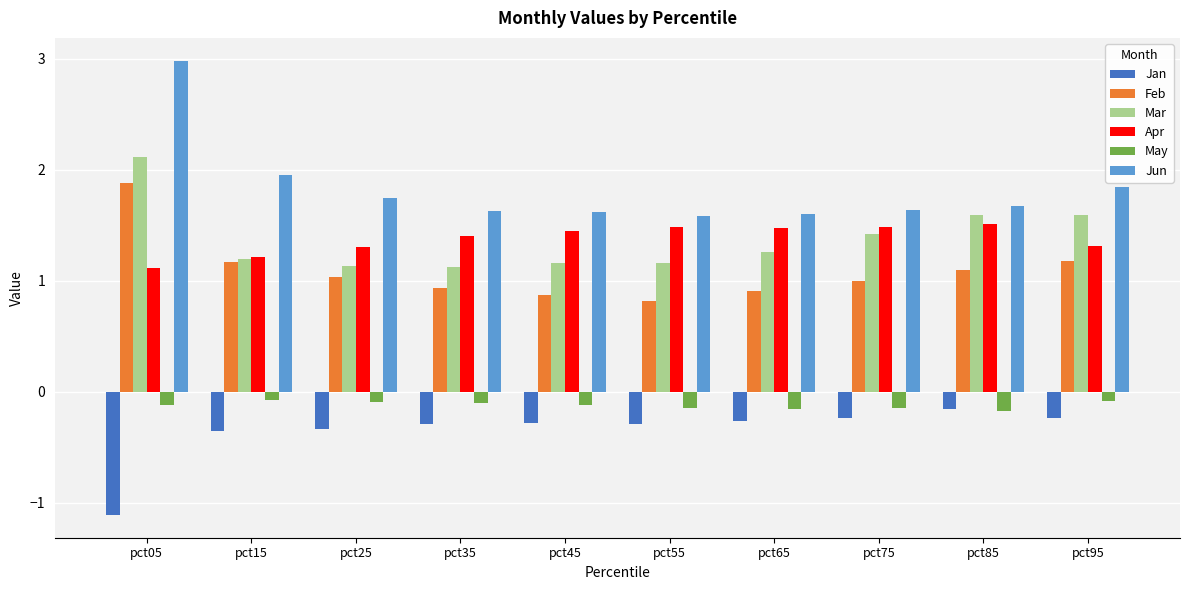

What value does the Mar series have at pct05?

2.1